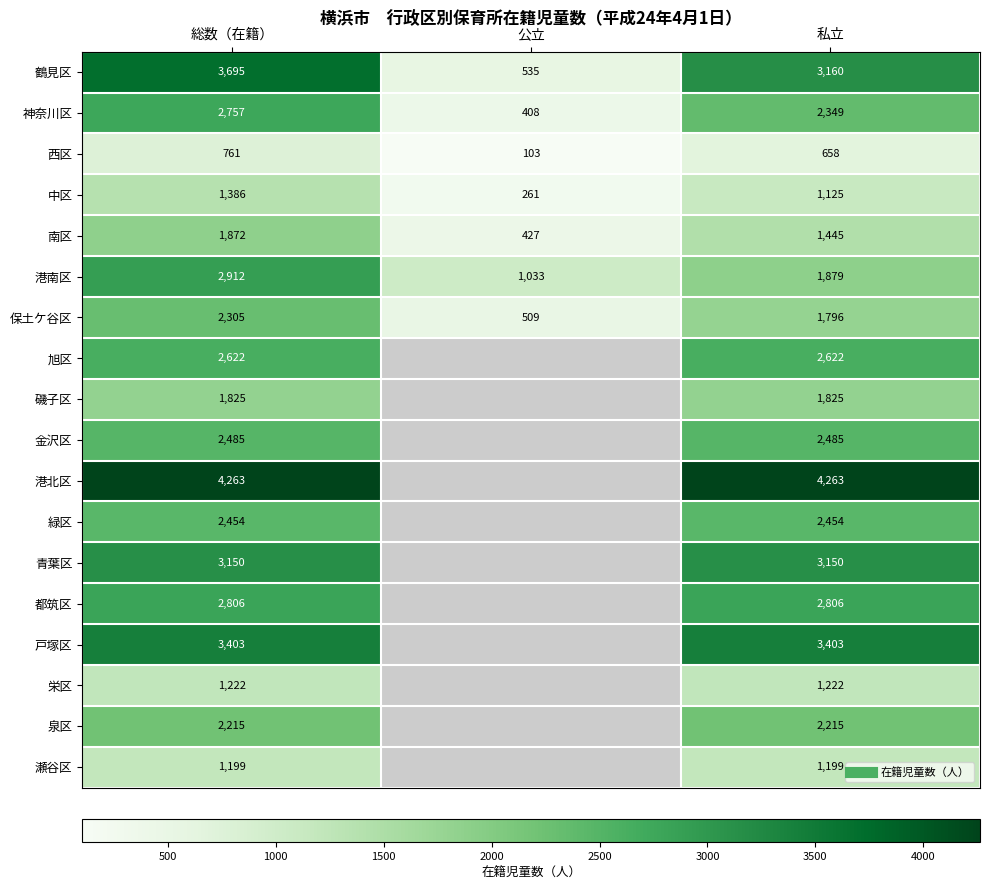

How many data points in 港南区 are above 1879?

1